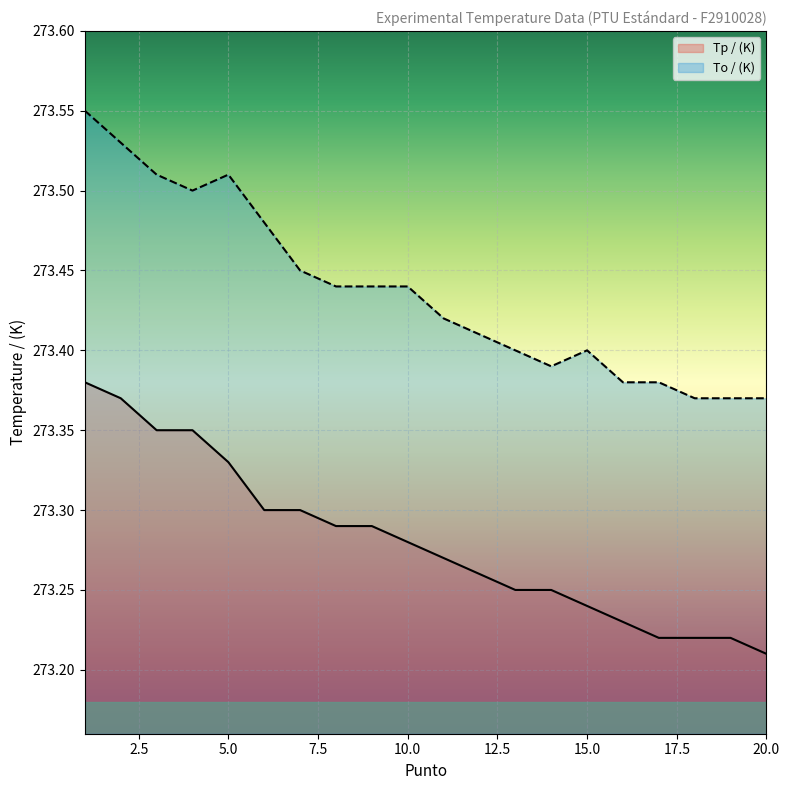

How many interior local valleys does the To / (K) series have?

2